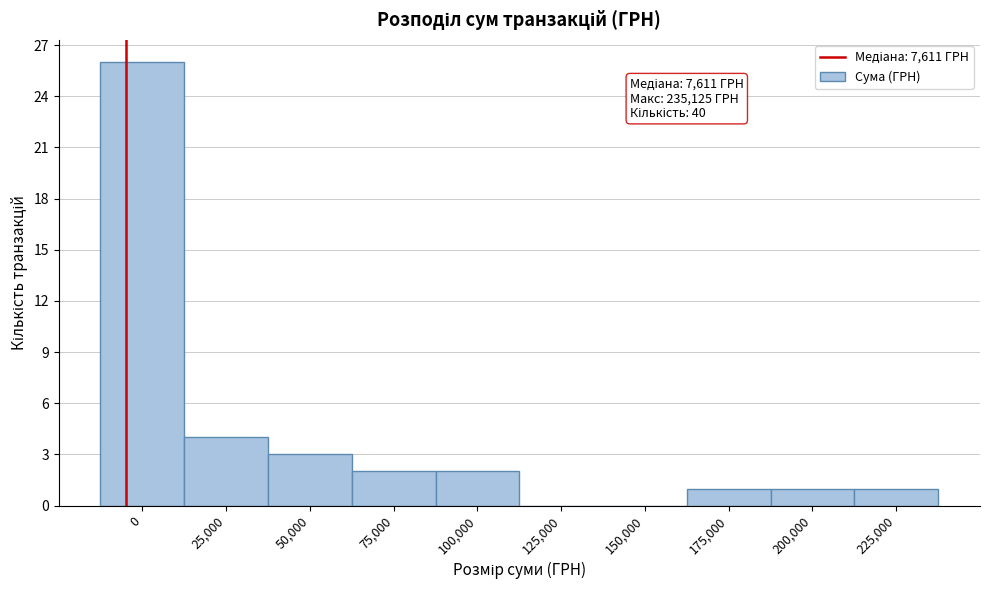

Reading left to right, transcribe all the data shown in this chart.

0=26	25,000=4	50,000=3	75,000=2	100,000=2	125,000=0	150,000=0	175,000=1	200,000=1	225,000=1